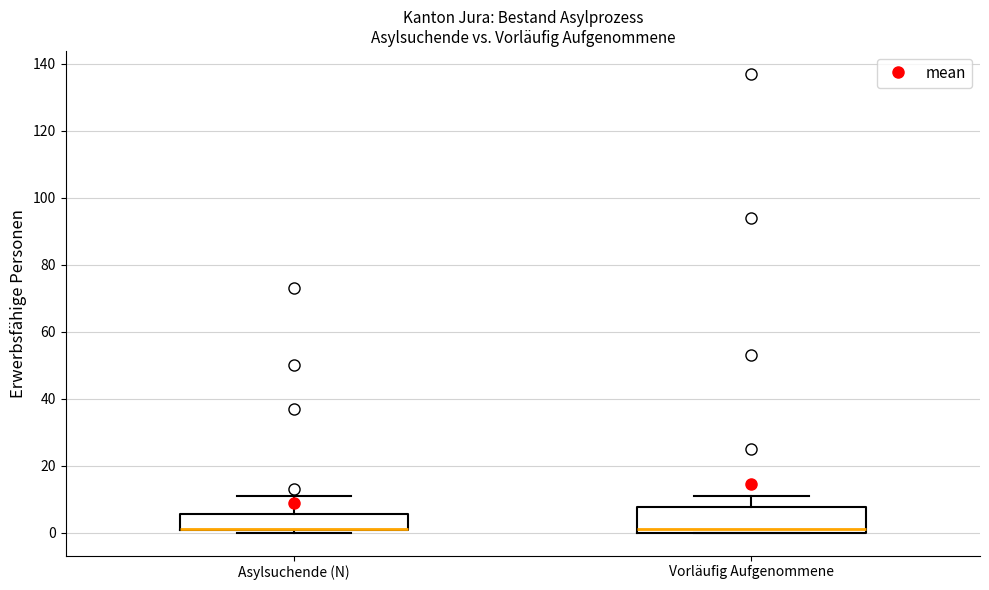

Which box is the tallest, from its lower edge to its upper edge?

Vorläufig Aufgenommene